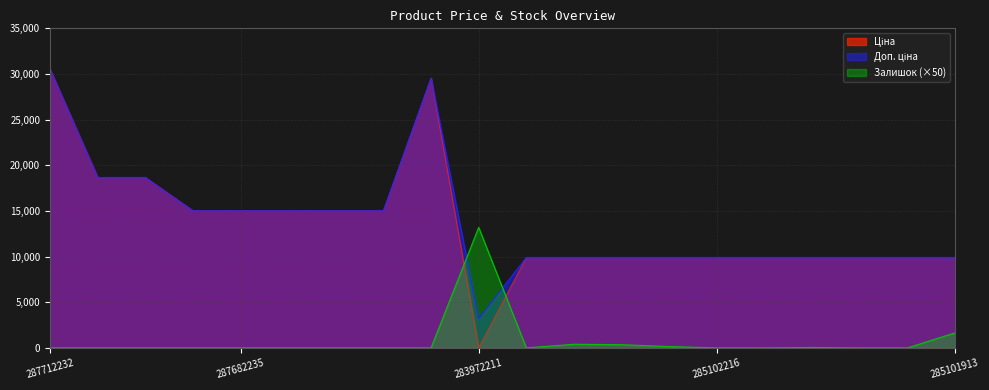

What is the total value across all series at 287682235?

30038.4